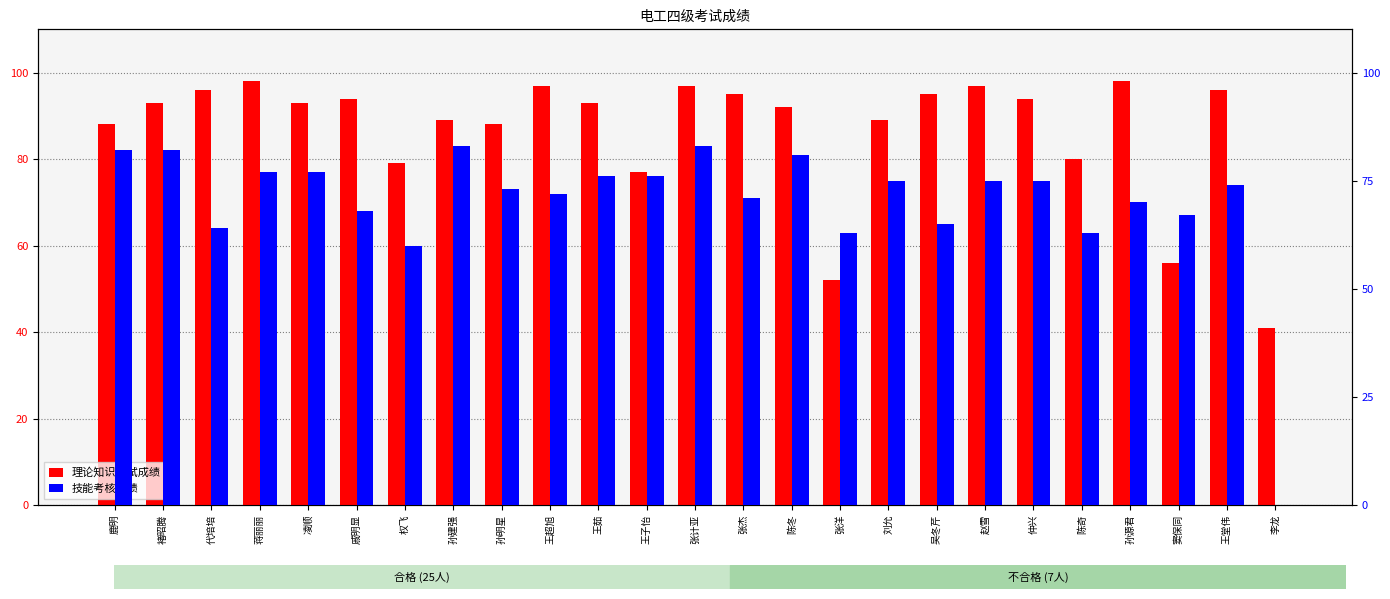

Between 戚明显 and 窦保同, which series saw the biggest shift?

理论知识考试成绩